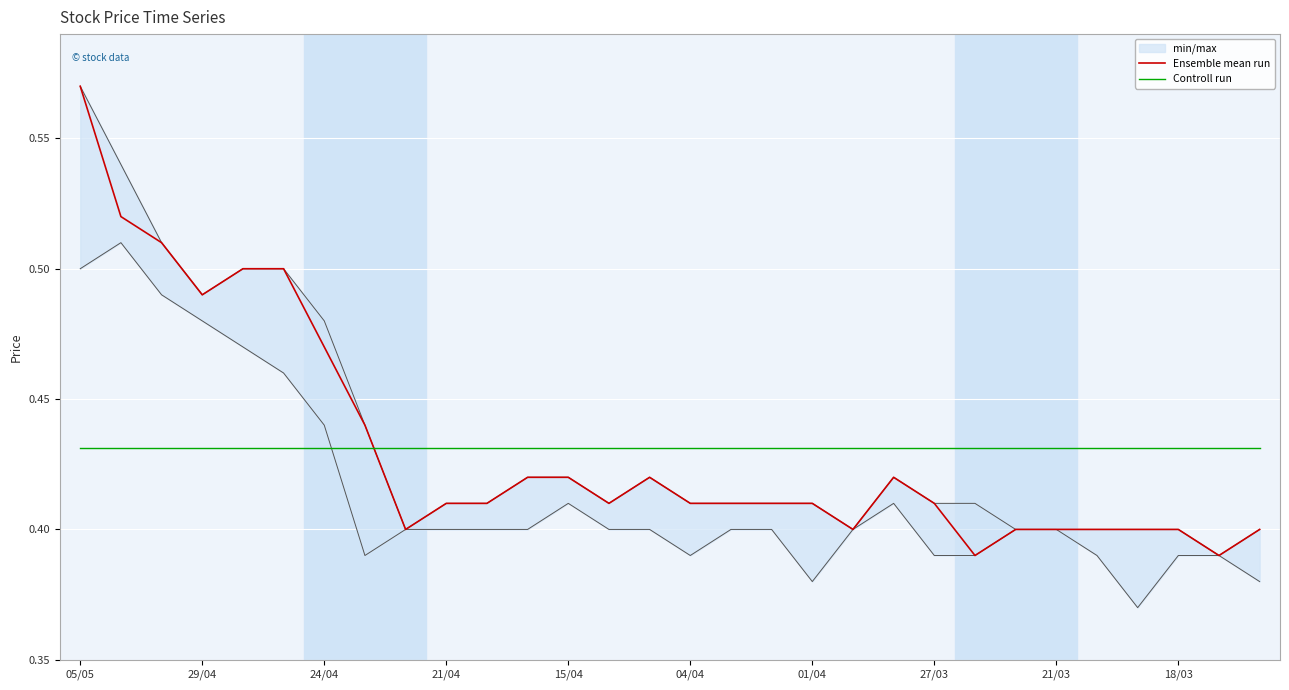

True or false: Ensemble mean run and Controll run cross at least once.

True